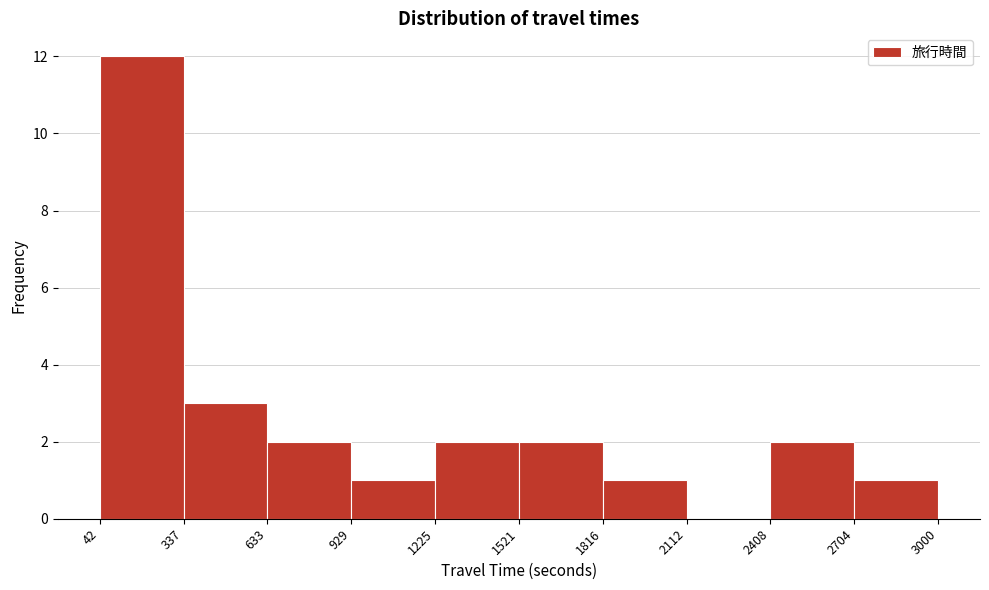

How tall is the bar that spans 1225 to 1521 on the x-axis? The values are not printed on the chart, so give them approximately, as read against the axis.

2